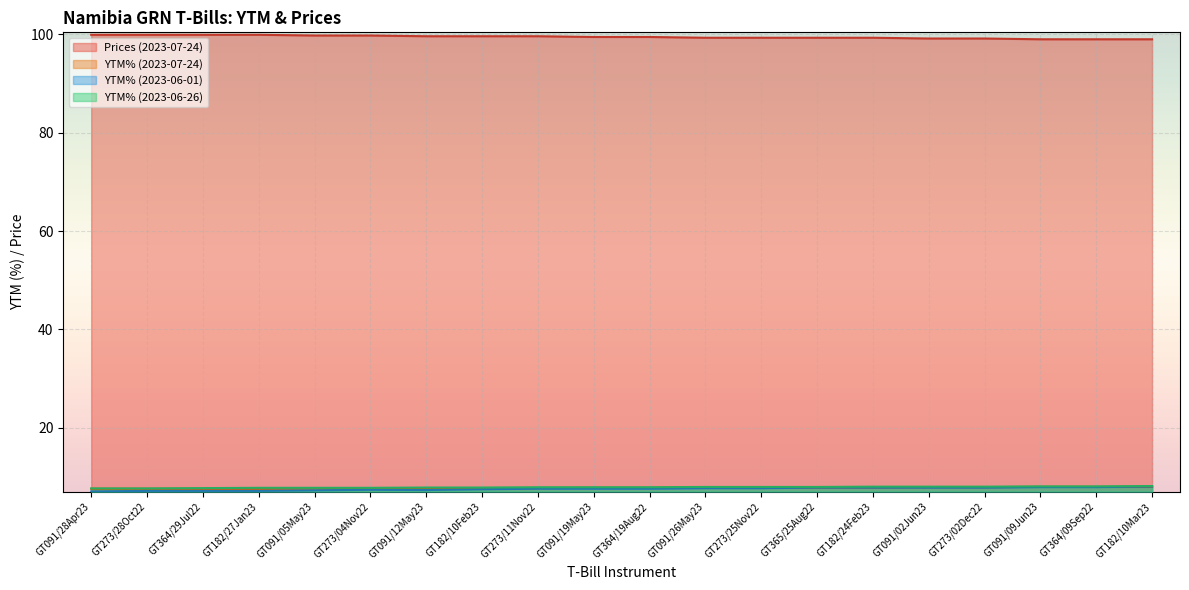

Is the value of YTM% (2023-06-26) at GT364/29Jul22 greater than the value of YTM% (2023-07-24) at GT182/24Feb23?

No